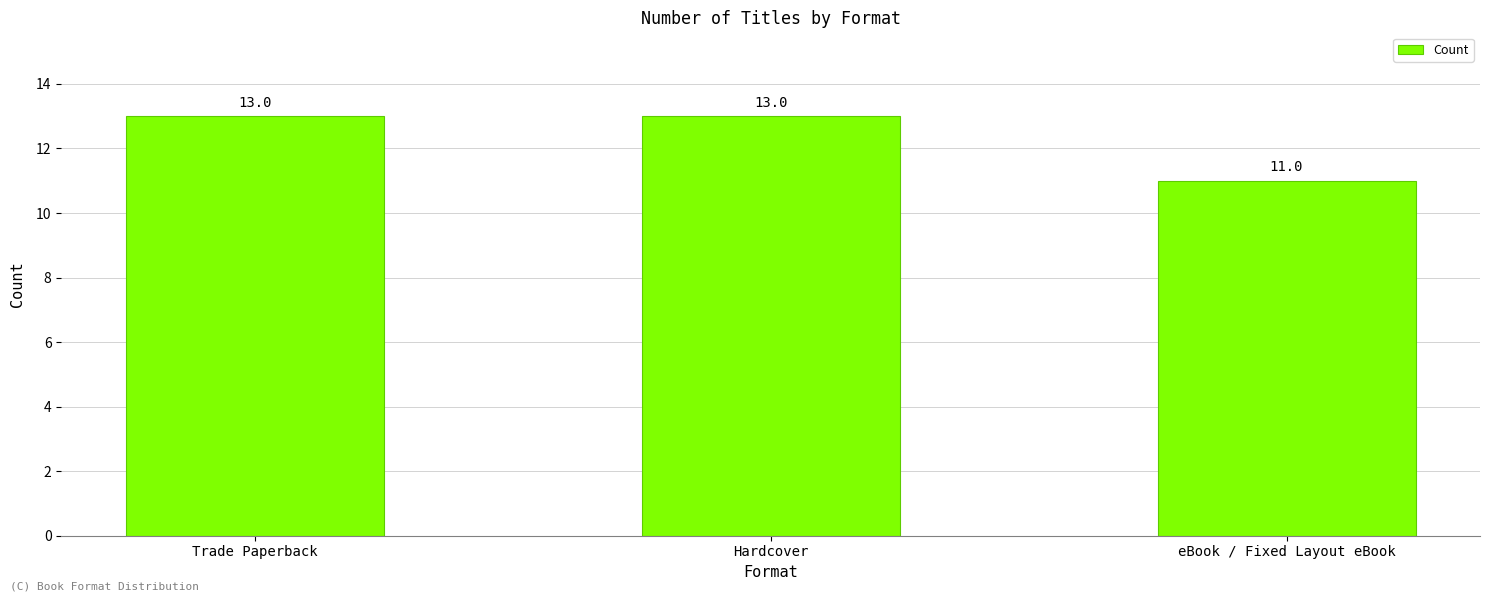

What is the sum of the values at Trade Paperback and eBook / Fixed Layout eBook?

24